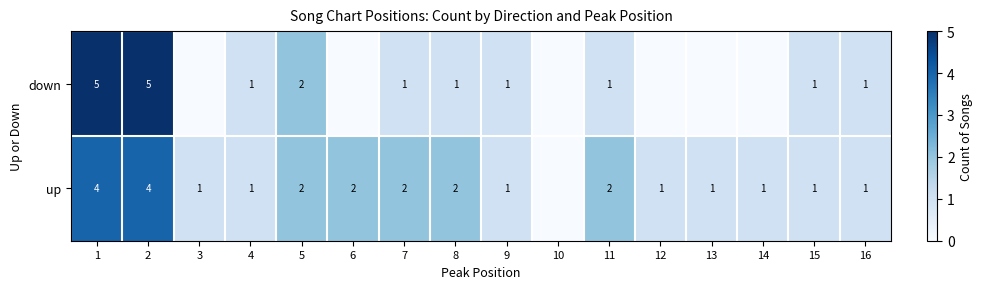

What is the sum of the down values at 8 and 2?

6